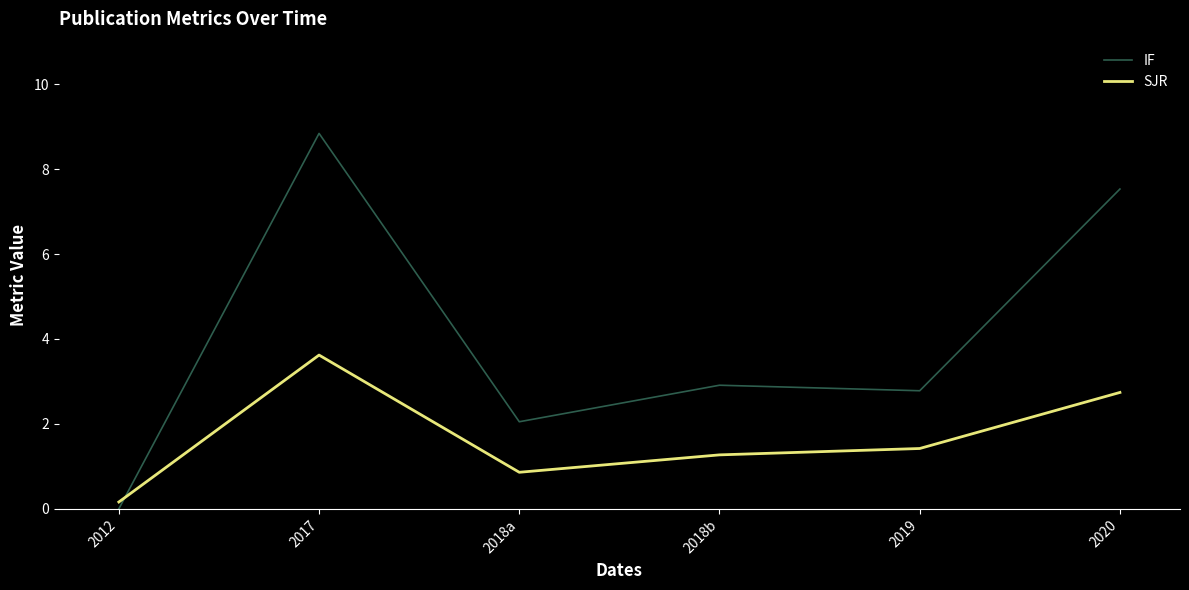

Rank the series at 2018a from highest to lowest value.

IF, SJR